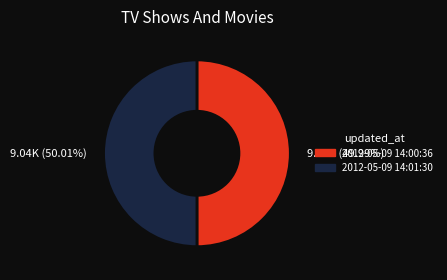

What is the ratio of the value at 9.04K (49.99%) to the value at 9.04K (50.01%)?

1.0